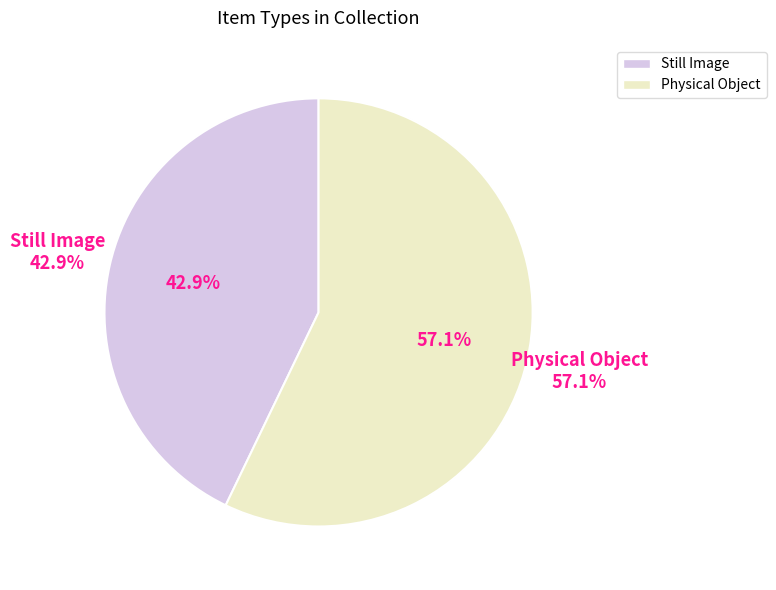

Approximately how many times larger is the value at Physical Object compared to Still Image?

1.3